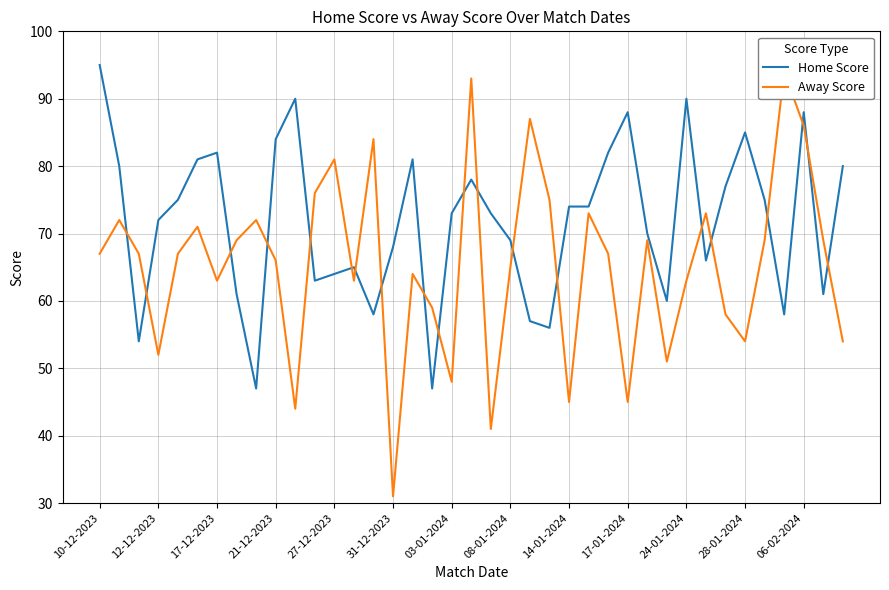

Is it true that Home Score equals 88 at 17-01-2024?

True